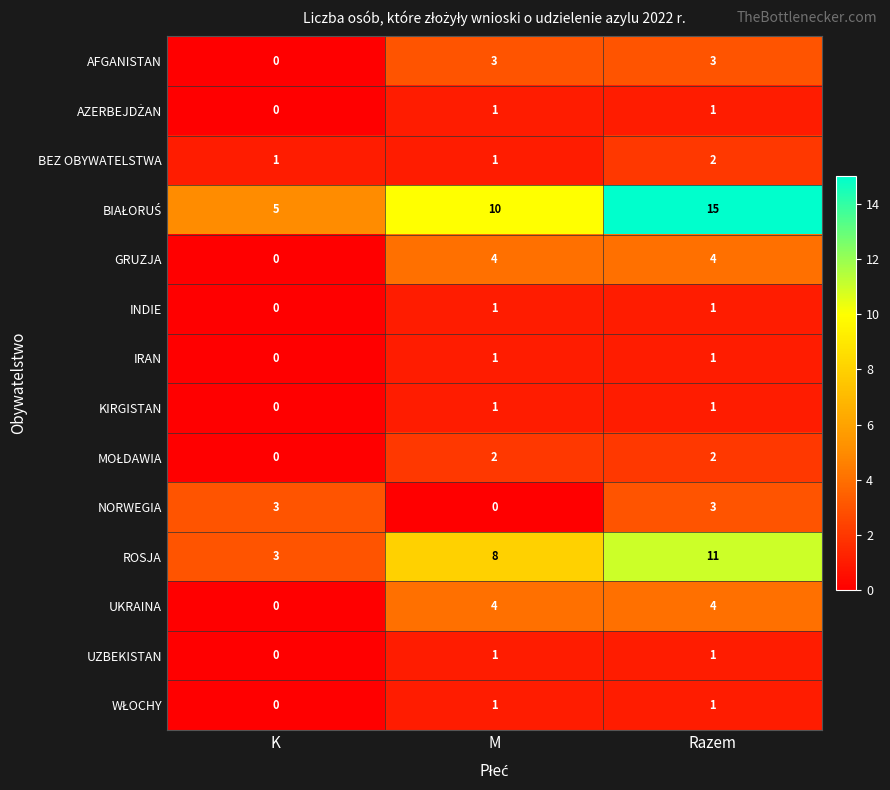

What is the spread (max minus min) of values at Razem?

14